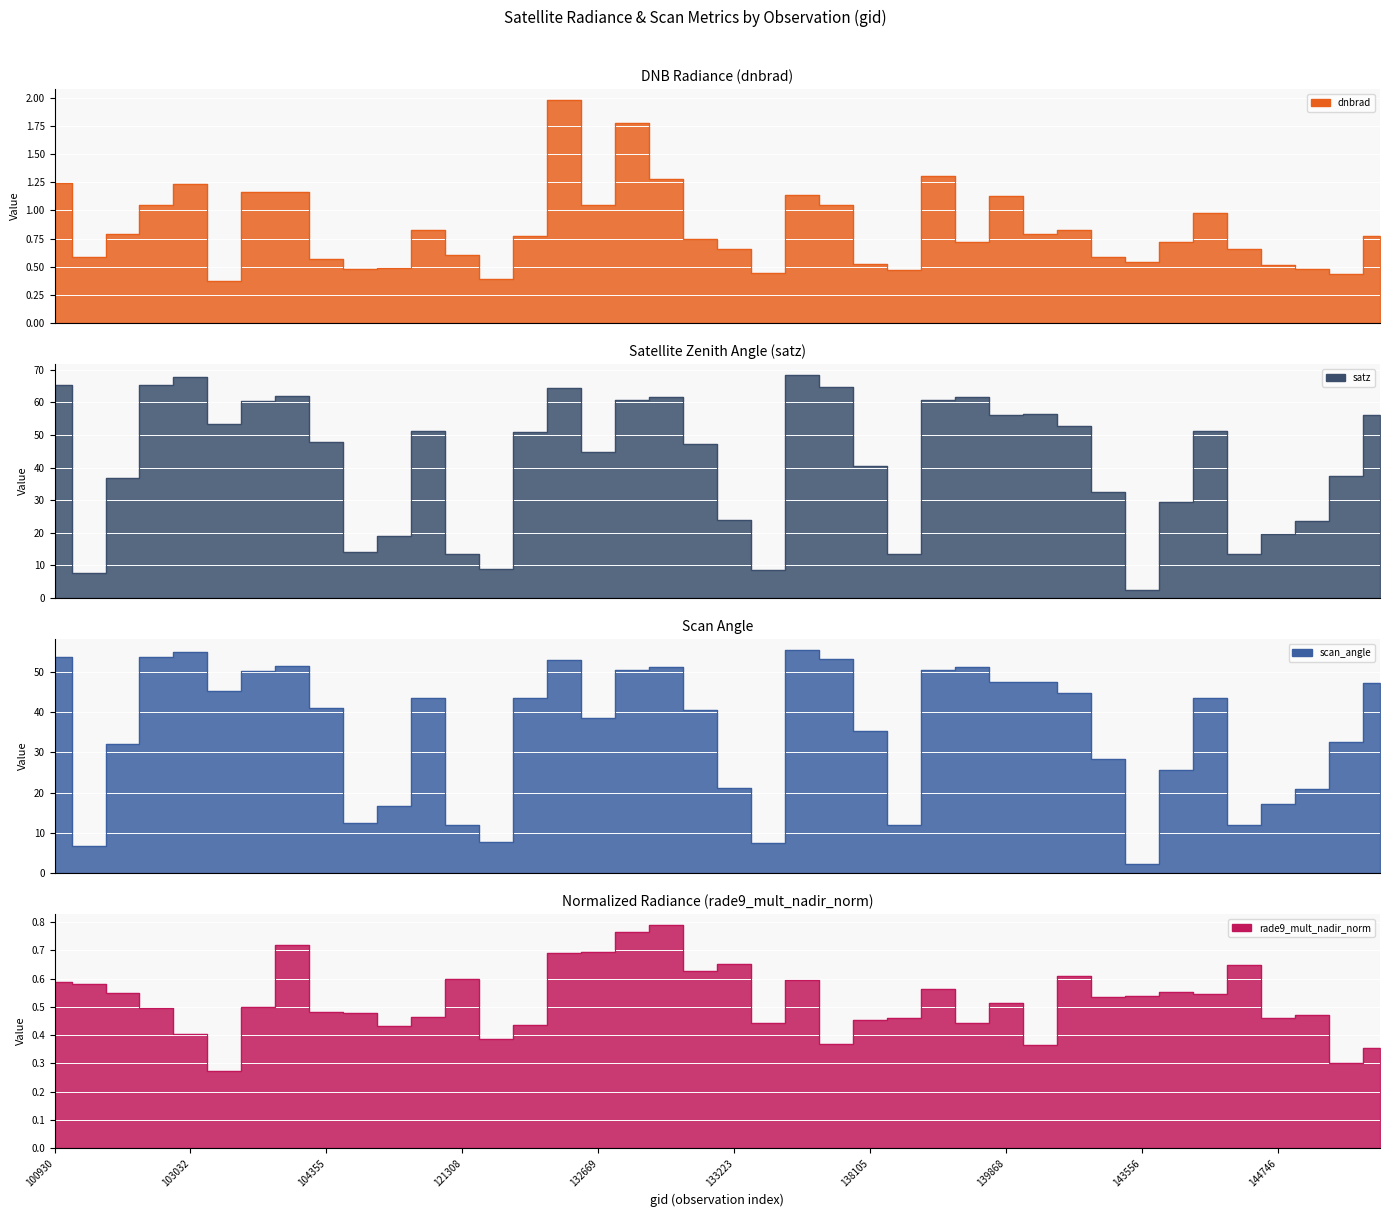

How many interior local valleys does the satz series have?

10